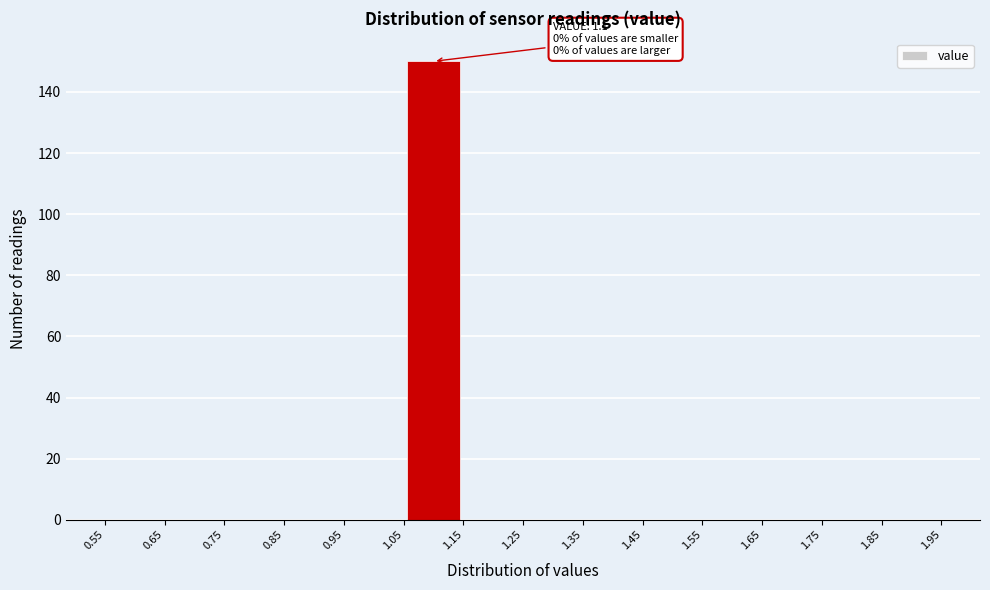

Over which range of the x-axis is the bar tallest?

1.05 to 1.15